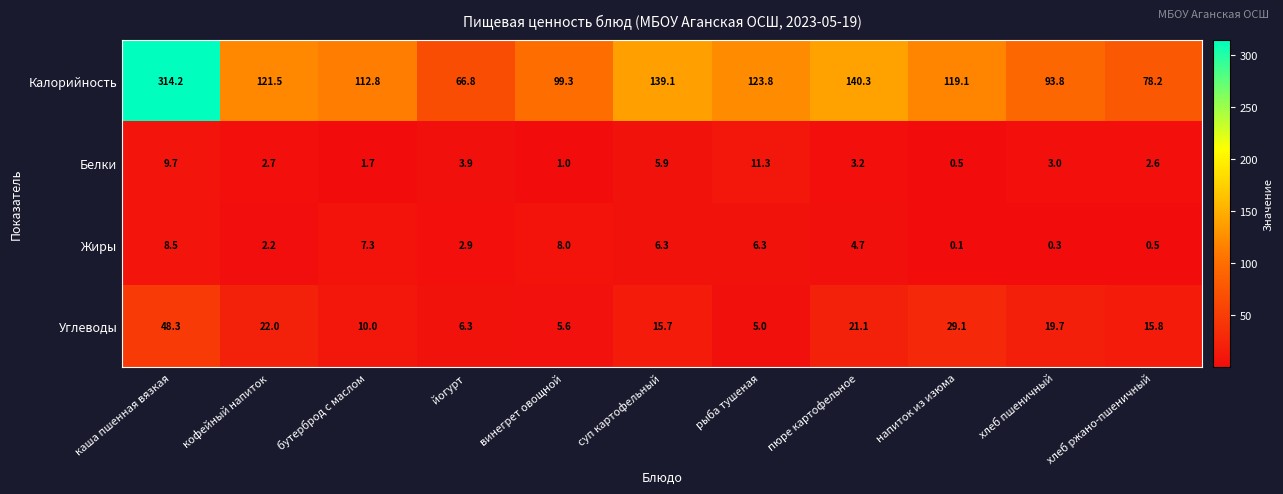

Which category has the lowest value across all series?

напиток из изюма